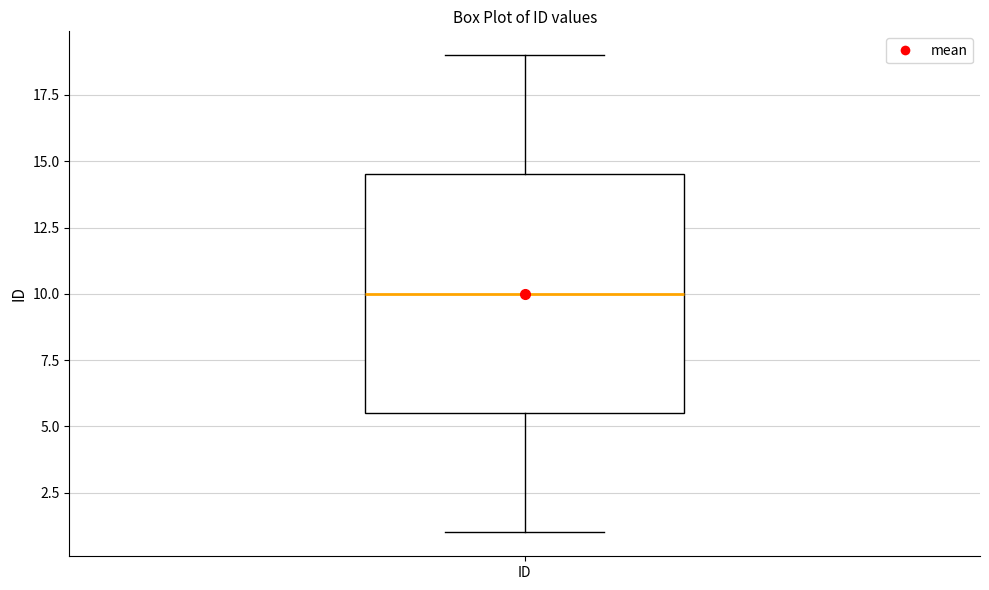

Read this box plot against the y-axis: the position of the median line, the range covered by the box, and the ends of both whiskers. The values are not printed on the chart, so give them approximately, as read against the axis.

median 10.0, box 5.5 to 14.5, whiskers 1.0 to 19.0